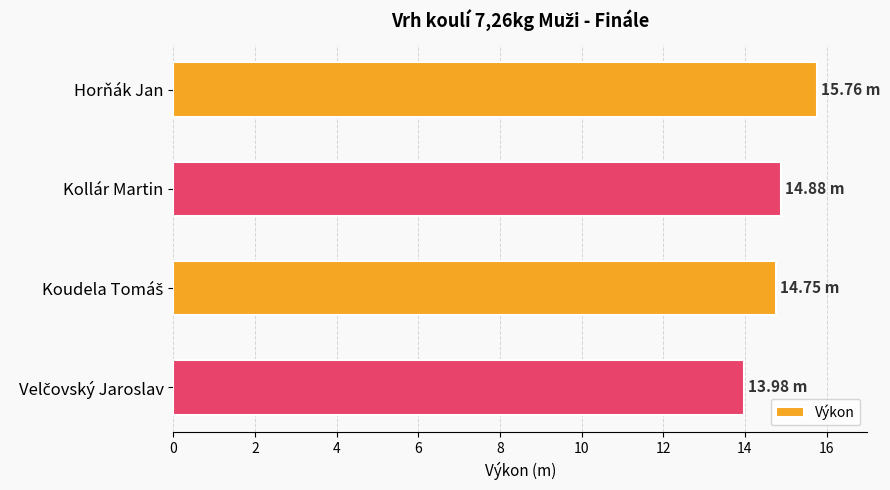

What is the average value?

14.8